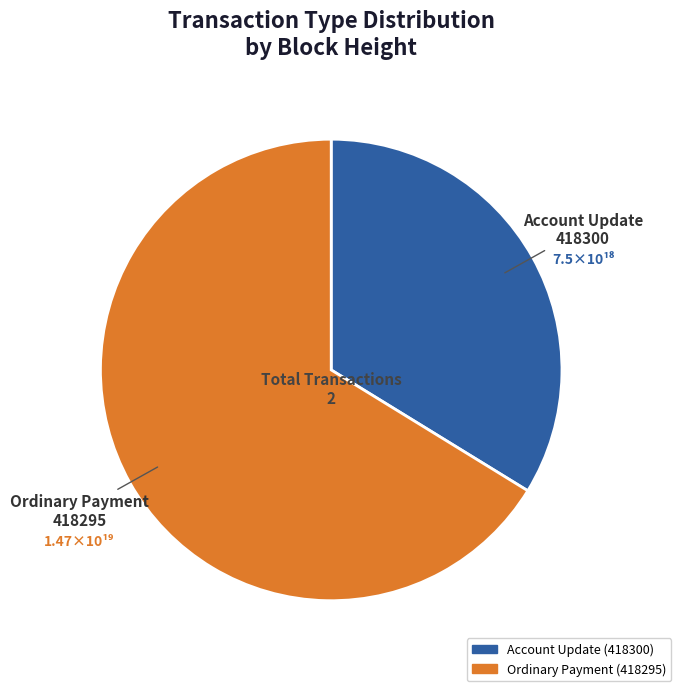

Does Account Update (418300) represent more than half of the total?

No